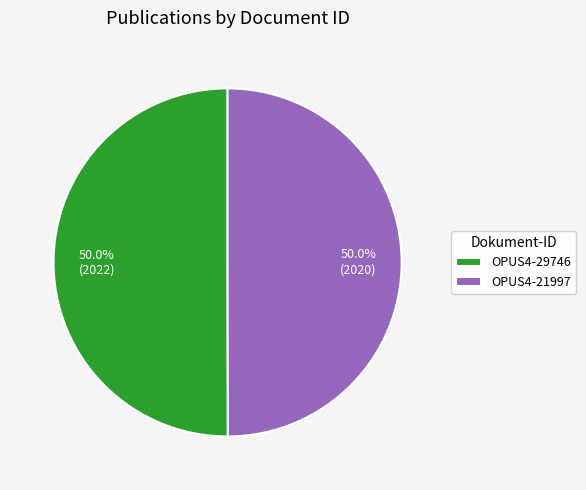

Combined, do OPUS4-29746 and OPUS4-21997 account for over 50%?

Yes